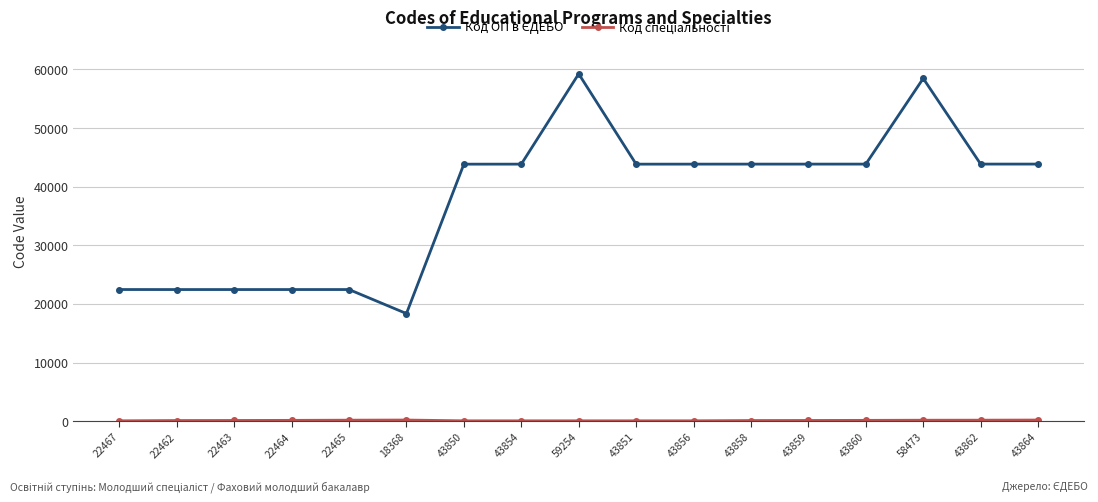

At how many categories does at least one series exceed 15575?

17